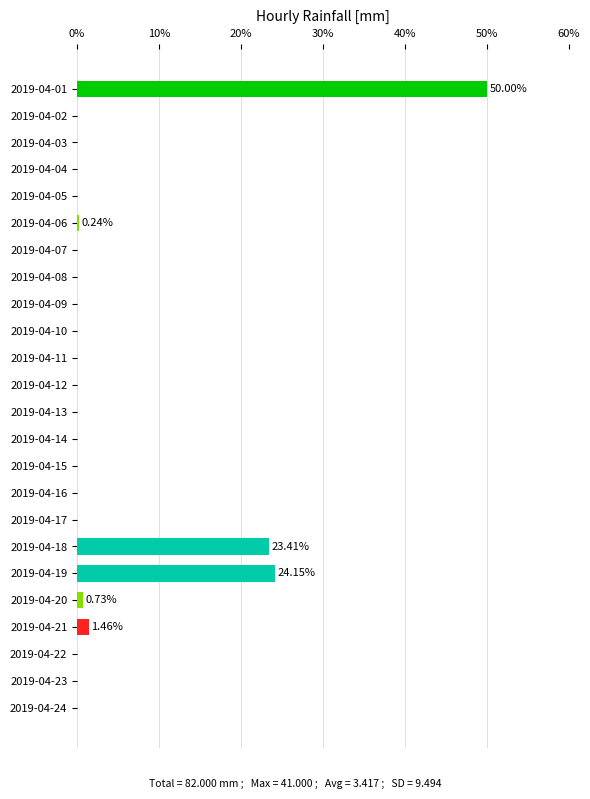

What is the change in value from 2019-04-15 to 2019-04-19?

+24.1